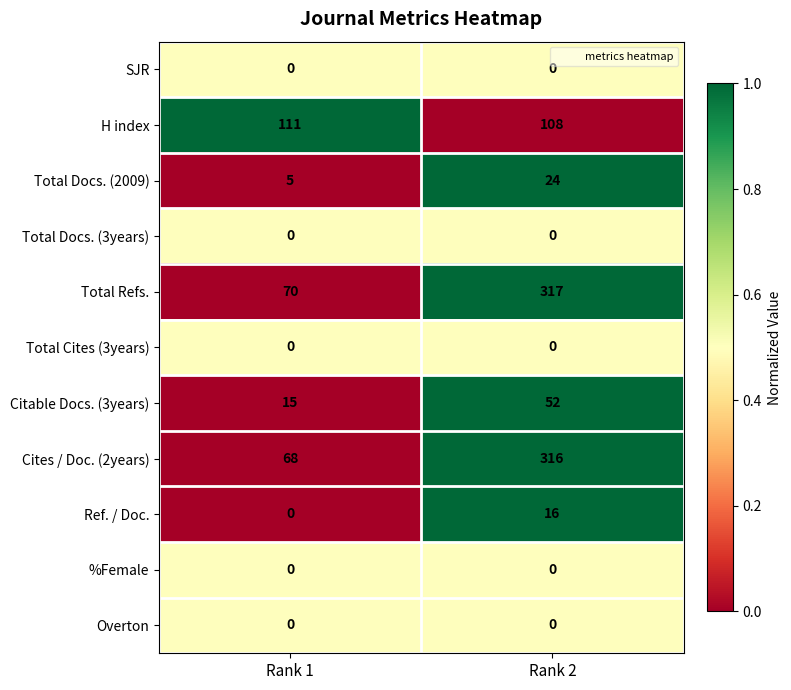

What is the difference between the Ref. / Doc. values at Rank 1 and Rank 2?

16